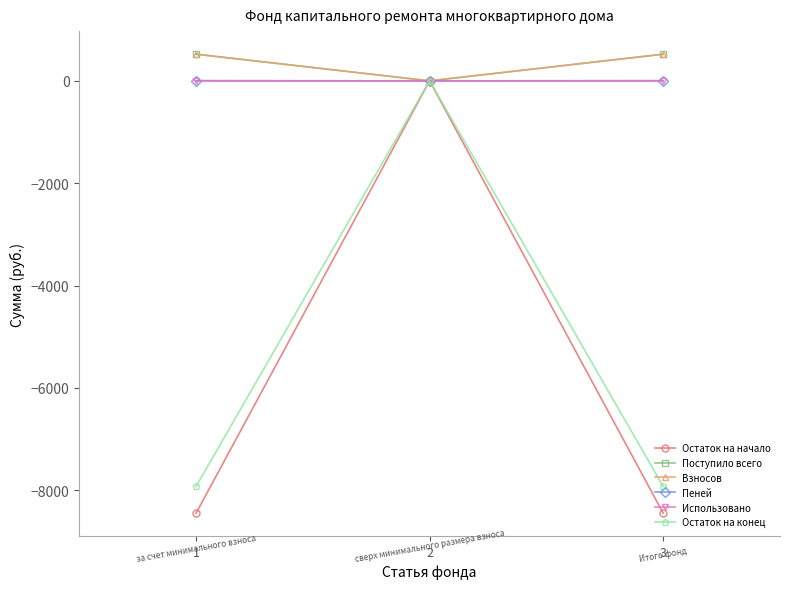

How many values in the Поступило всего series are below 523?

1